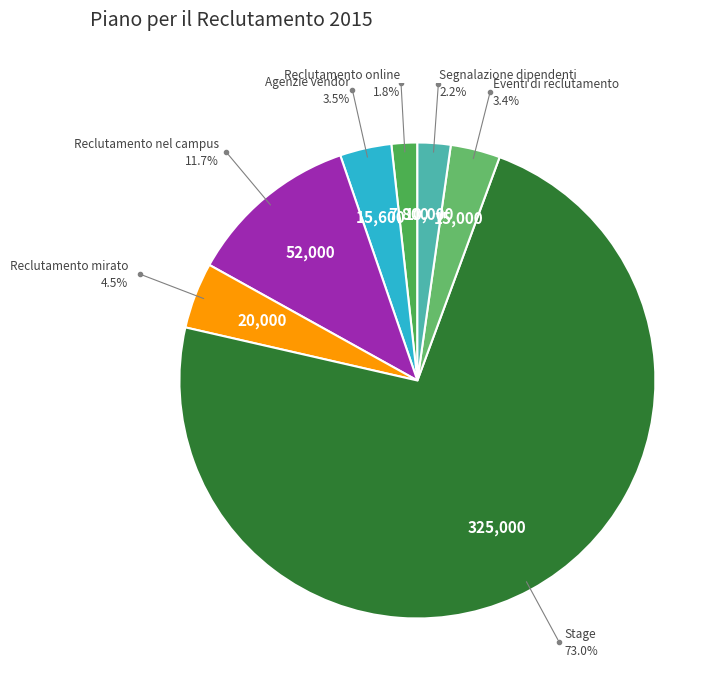

Rank the categories by value from lowest to highest.

Reclutamento online, Segnalazione dipendenti, Eventi di reclutamento, Agenzie vendor, Reclutamento mirato, Reclutamento nel campus, Stage